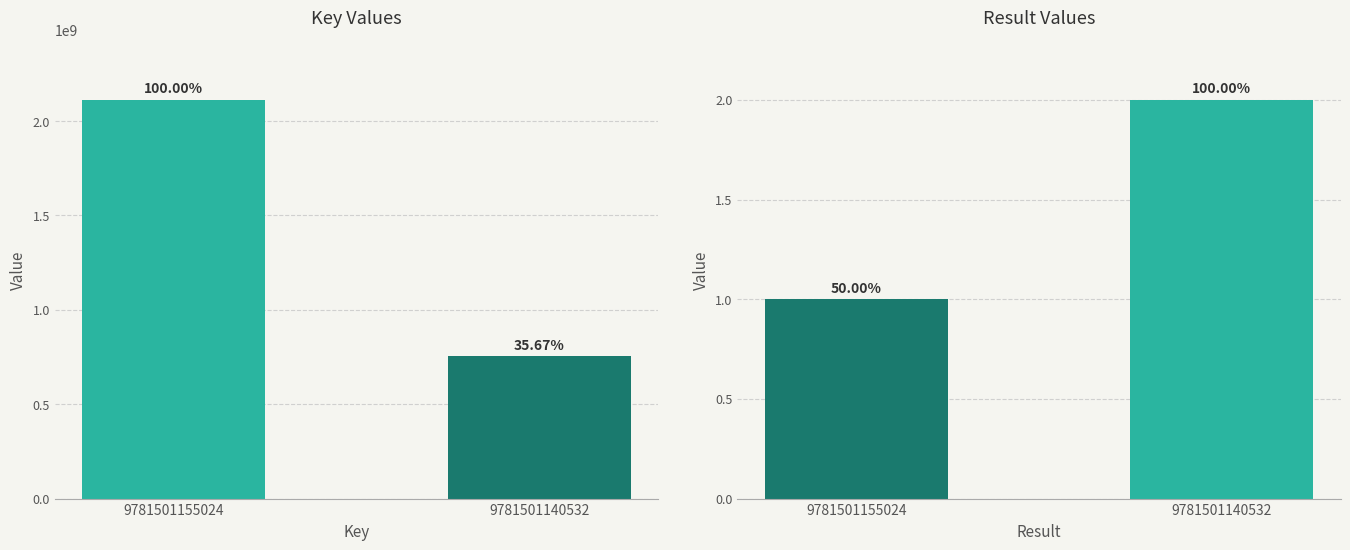

What is the maximum value shown in the chart?

2112130446